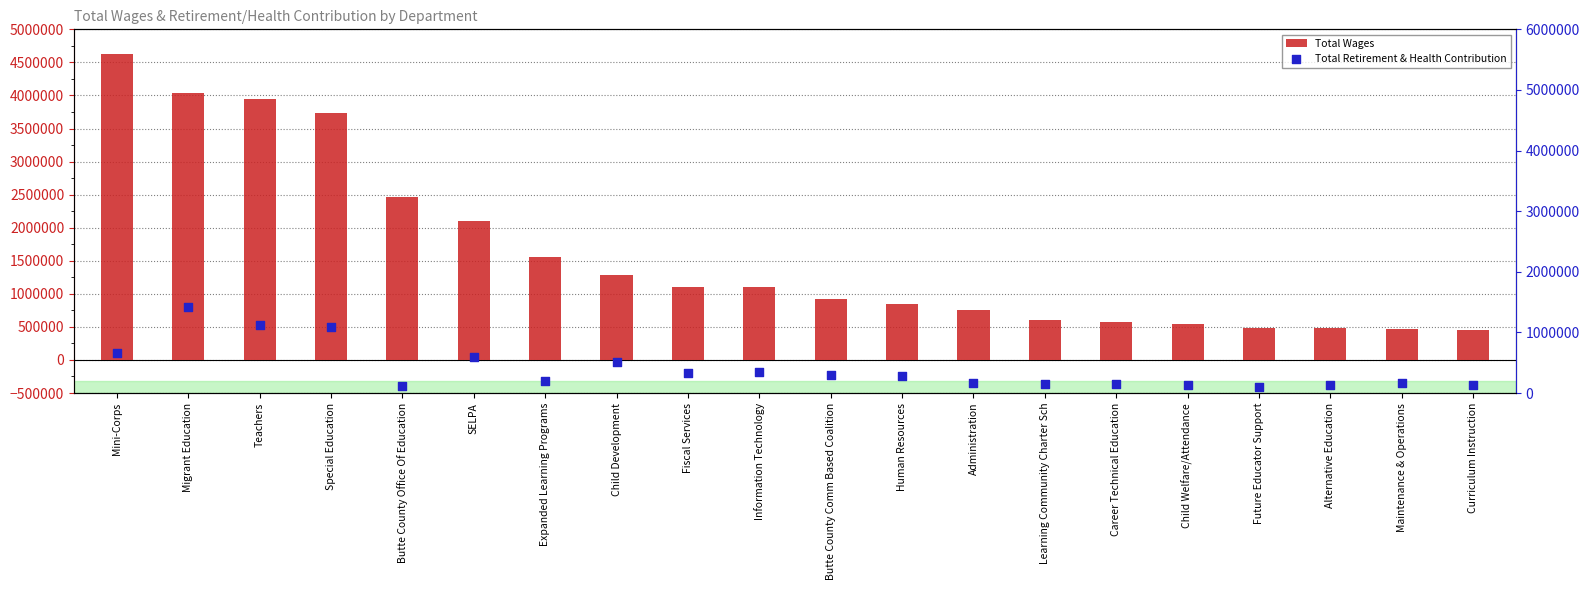

At how many categories does at least one series exceed 3718794?

4